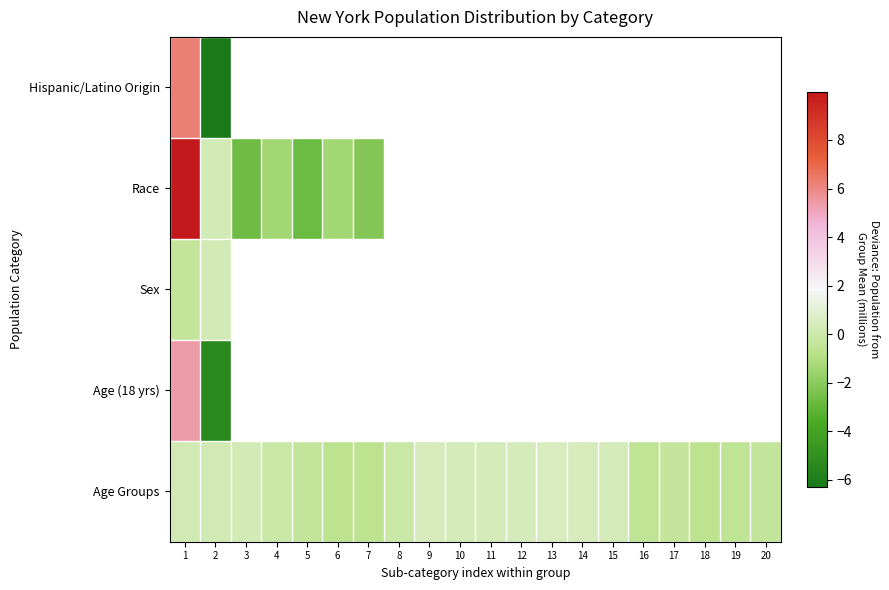

Which series has the widest spread of values?

Race